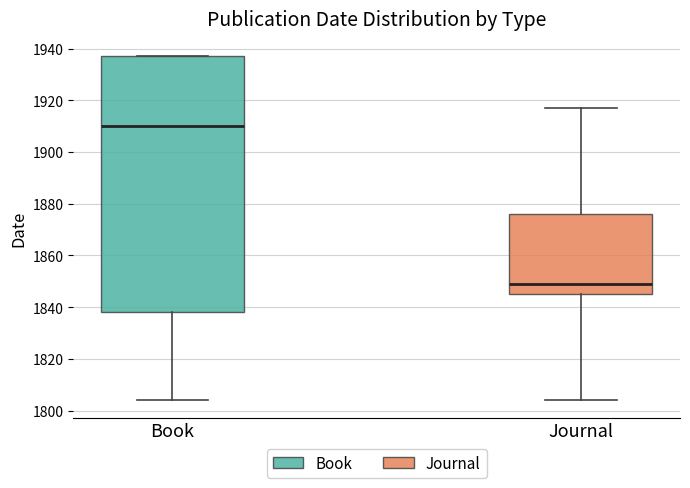

Where does the median line of the box for Book sit on the y-axis? The values are not printed on the chart, so give them approximately, as read against the axis.

1910